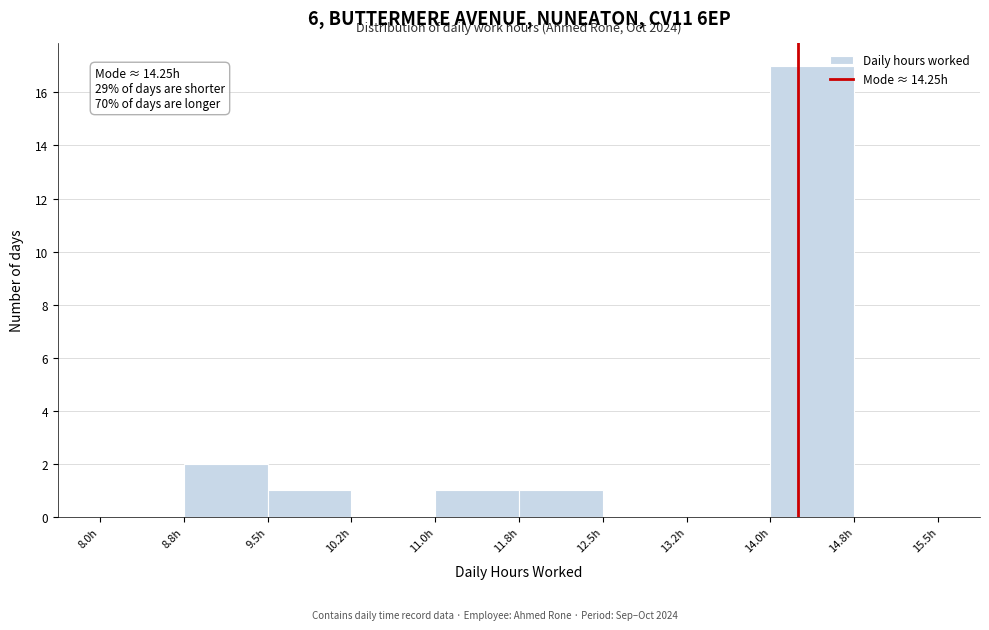

Which range on the x-axis has the tallest bar?

14.00 to 14.75